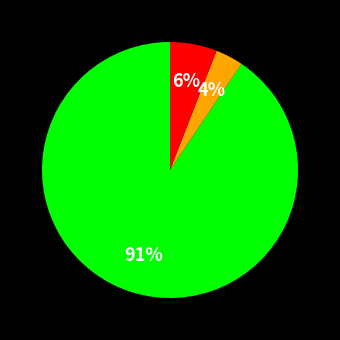

To the nearest percent, what is the average slice percentage?

33%